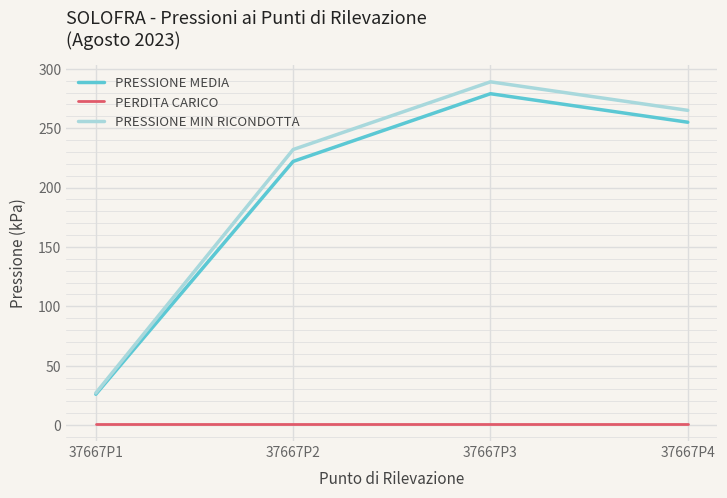

Reading left to right, transcribe all the data shown in this chart.

PRESSIONE MEDIA: 26	222	279	255
PERDITA CARICO: 1	1	1	1
PRESSIONE MIN RICONDOTTA: 27	232	289	265